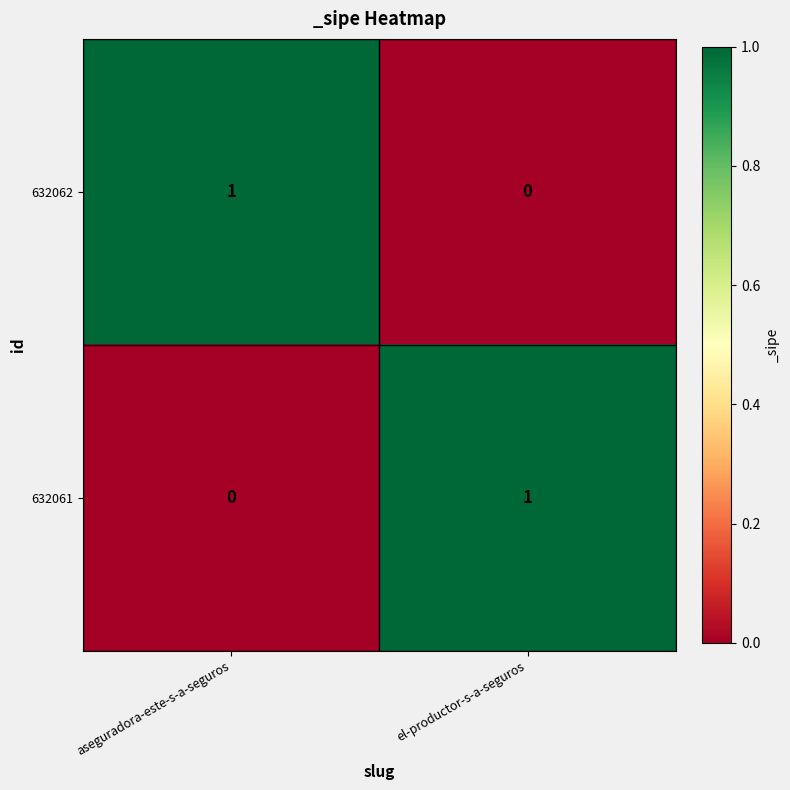

At aseguradora-este-s-a-seguros, list the series in order from largest to smallest.

632062, 632061